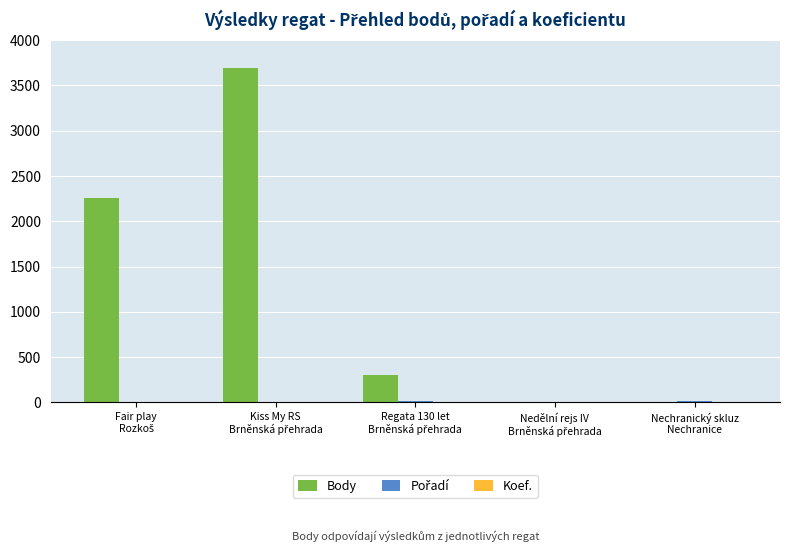

Which series has the widest spread of values?

Body